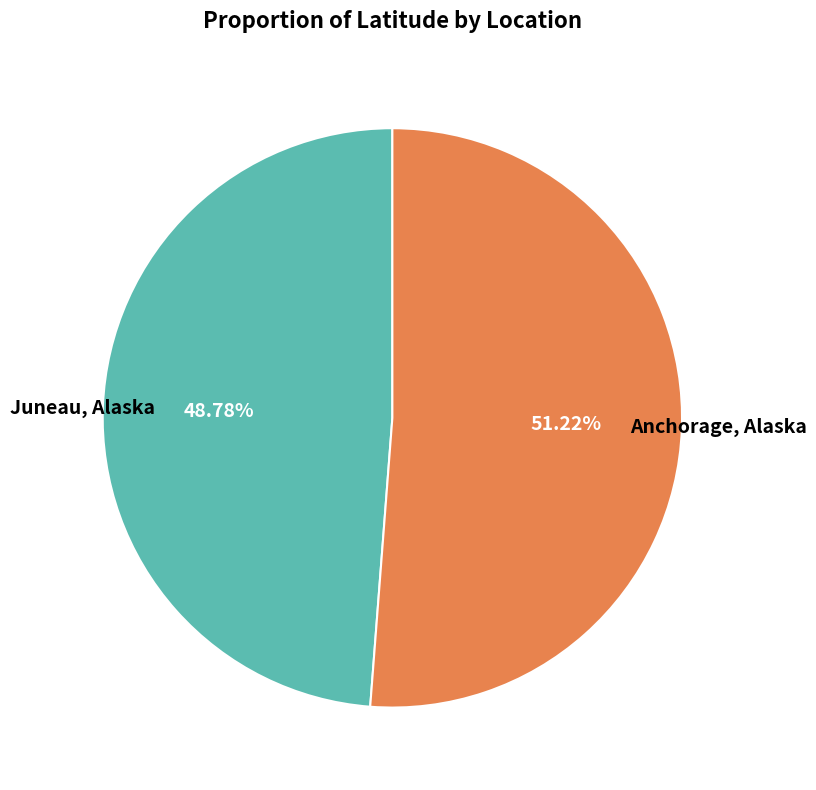

Rank the categories by value from highest to lowest.

Anchorage, Alaska, Juneau, Alaska